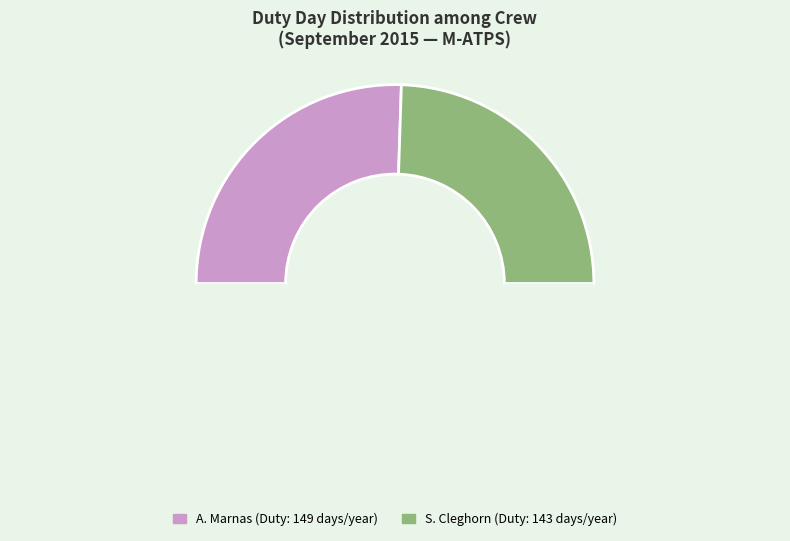

How many slices are in this pie chart?

3